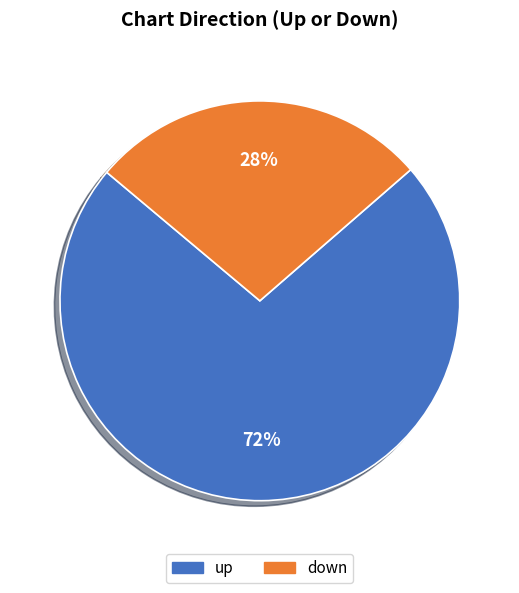

Between down and up, which is larger?

up